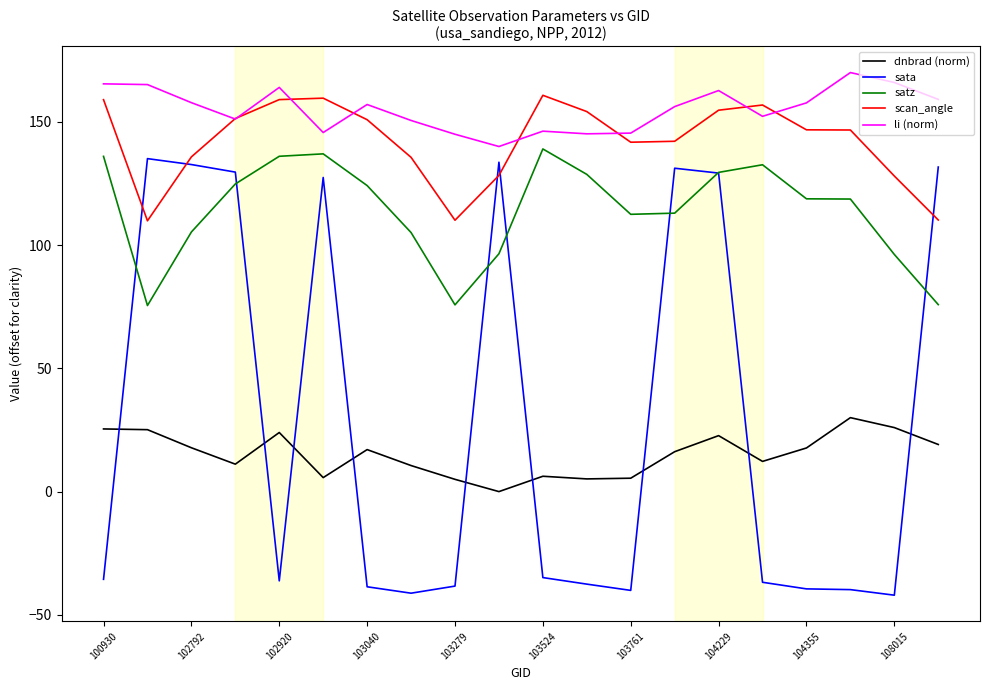

What is the smallest value displayed?

-42.0